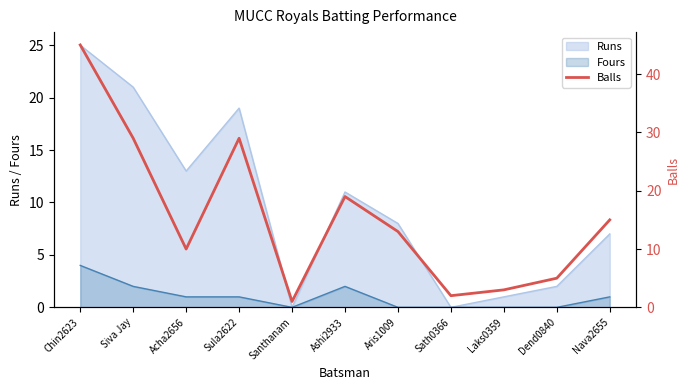

Between Ashi2933 and Dend0840, which is larger?

Ashi2933